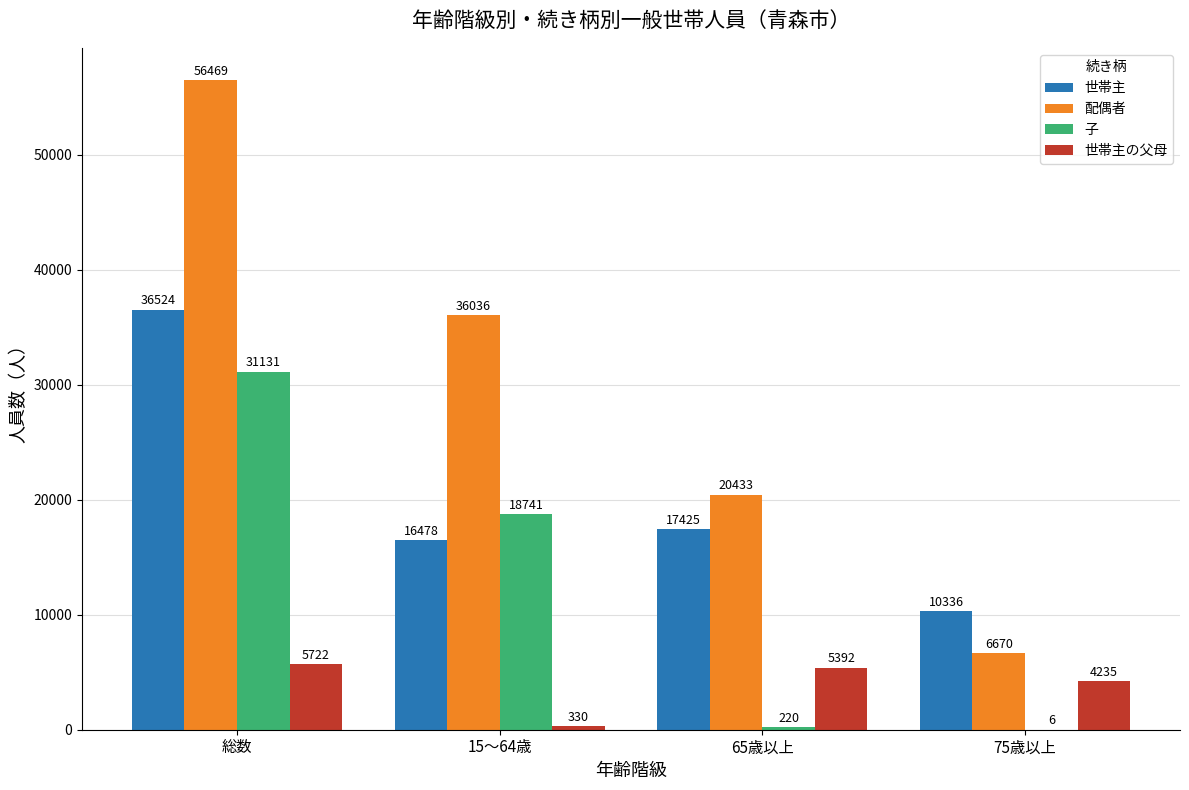

Which series changed the most between 15～64歳 and 65歳以上?

子